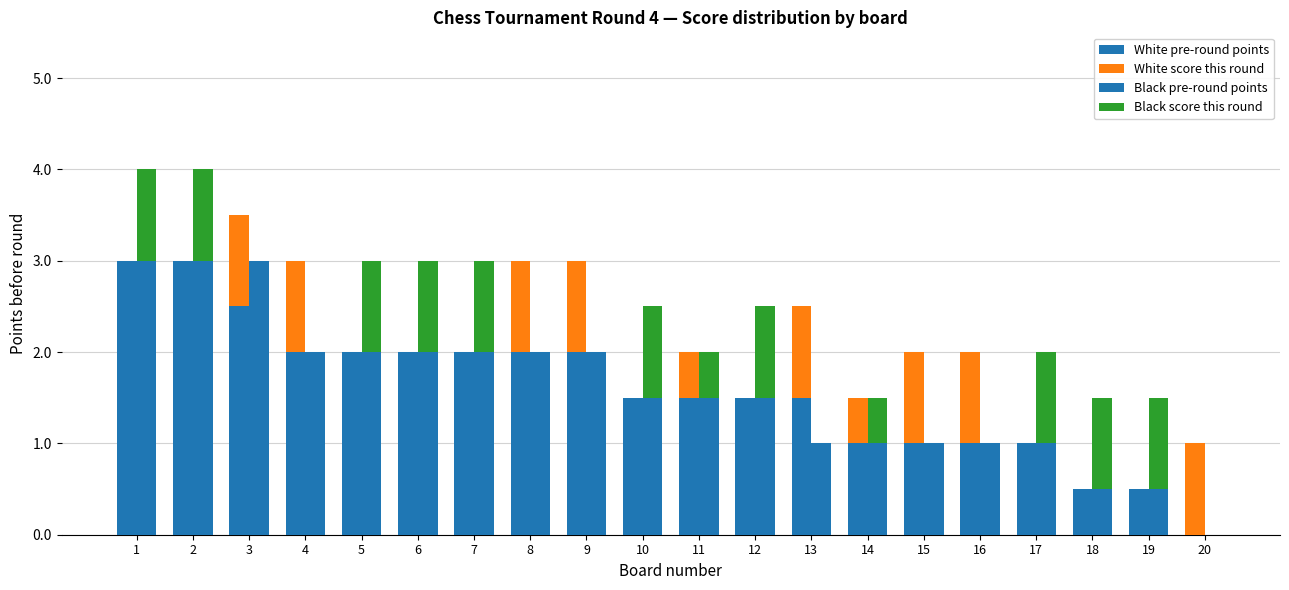

Is it true that White pre-round points equals 2.0 at 5?

True